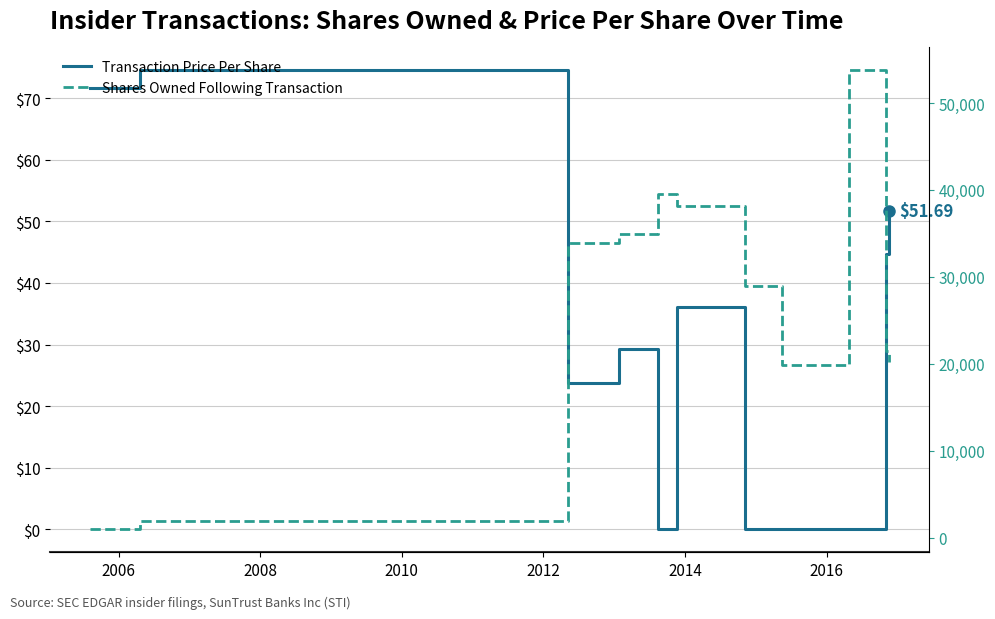

List the series in order of their overall mean, lowest first.

Transaction Price Per Share, Shares Owned Following Transaction